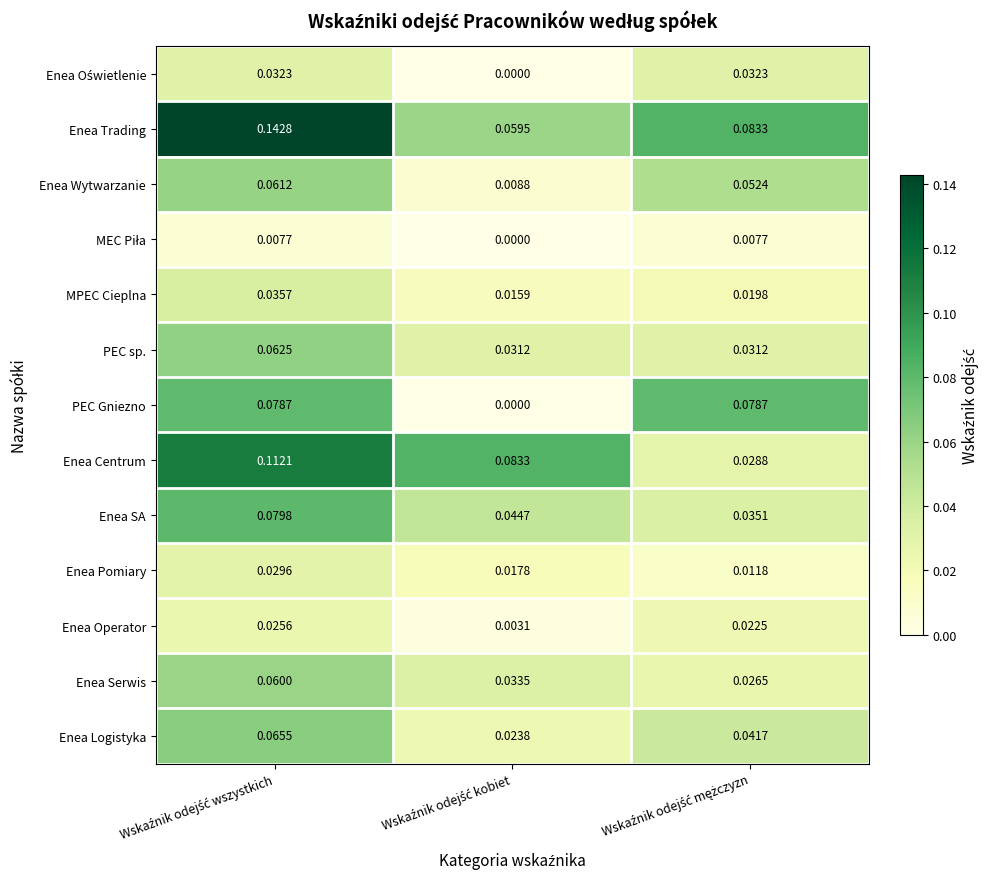

Which series has the largest total across all categories?

Enea Trading